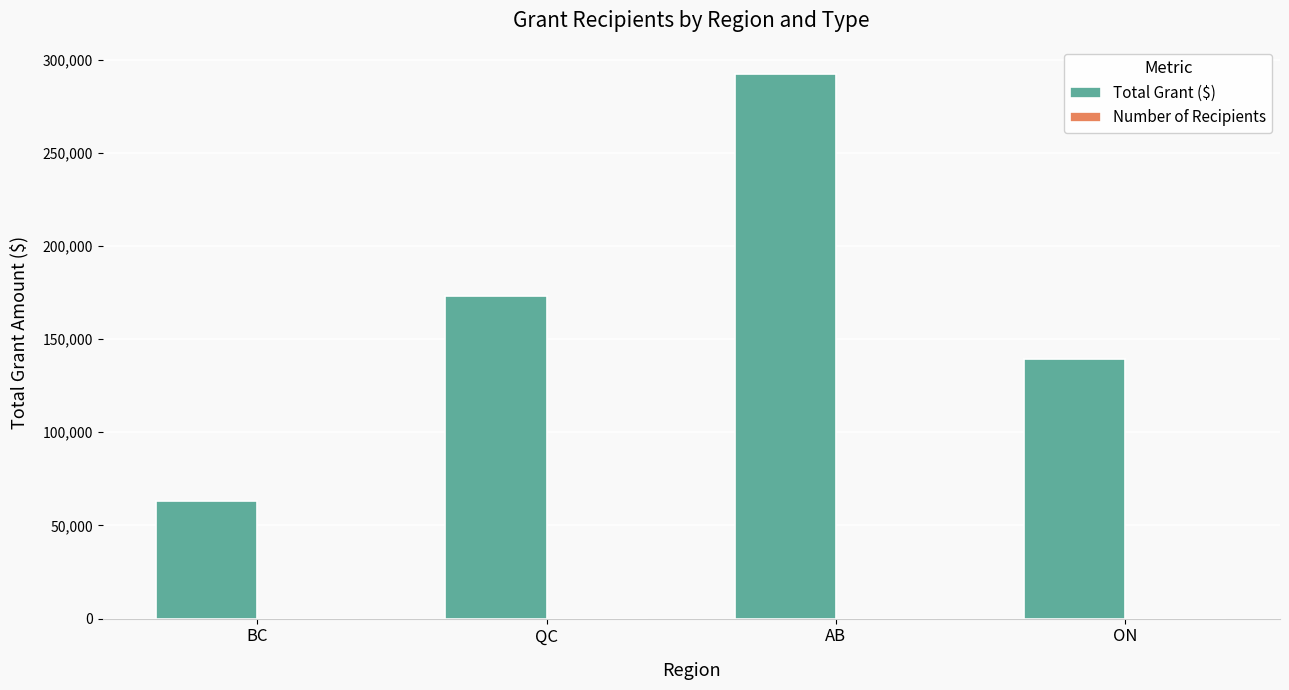

Which series changed the most between QC and ON?

Total Grant ($)